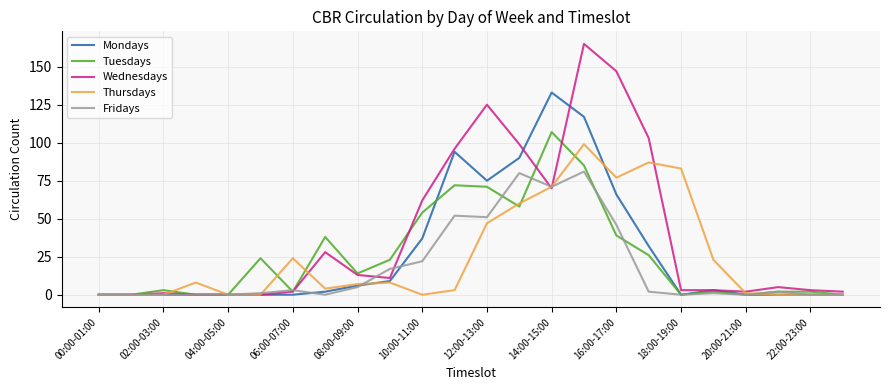

List the series in order of their peak value, highest first.

Wednesdays, Mondays, Tuesdays, Thursdays, Fridays